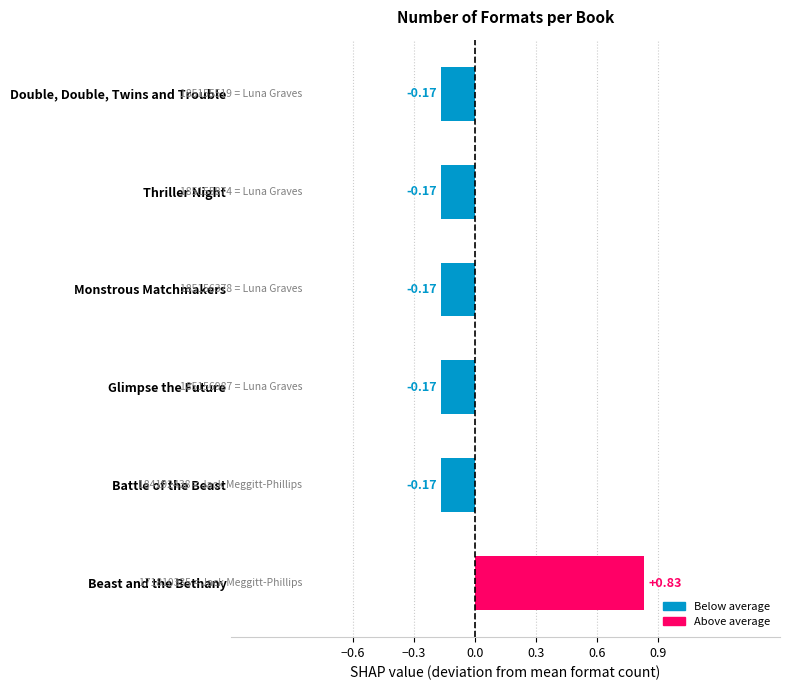

Which category has the highest value across all series?

Beast and the Bethany